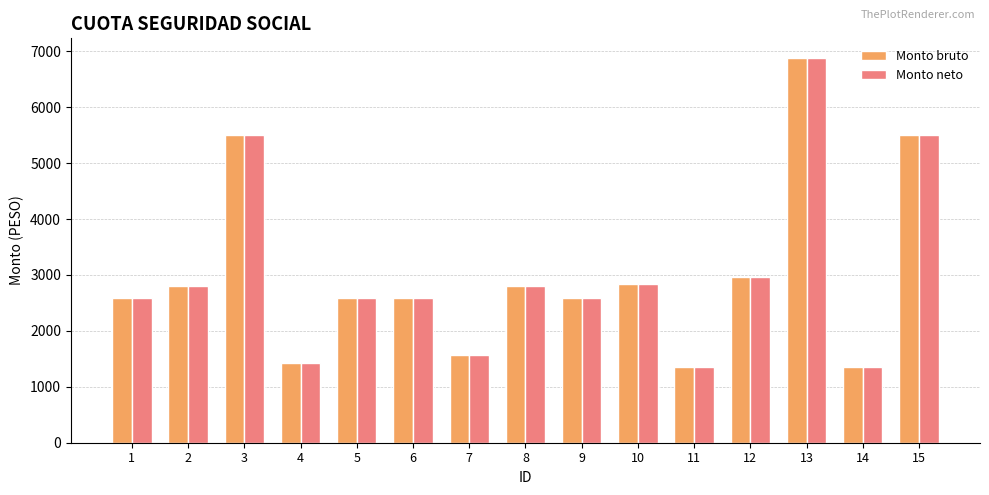

How many values in the Monto bruto series exceed 2579?

11